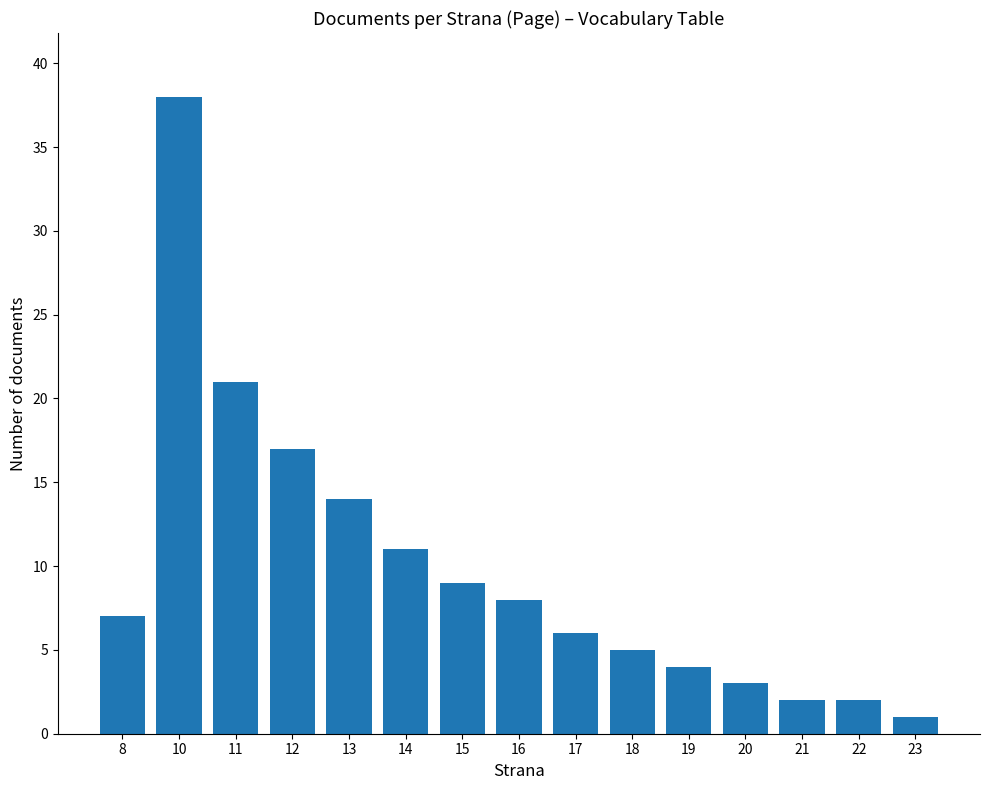

Between 11 and 12, which is larger?

11